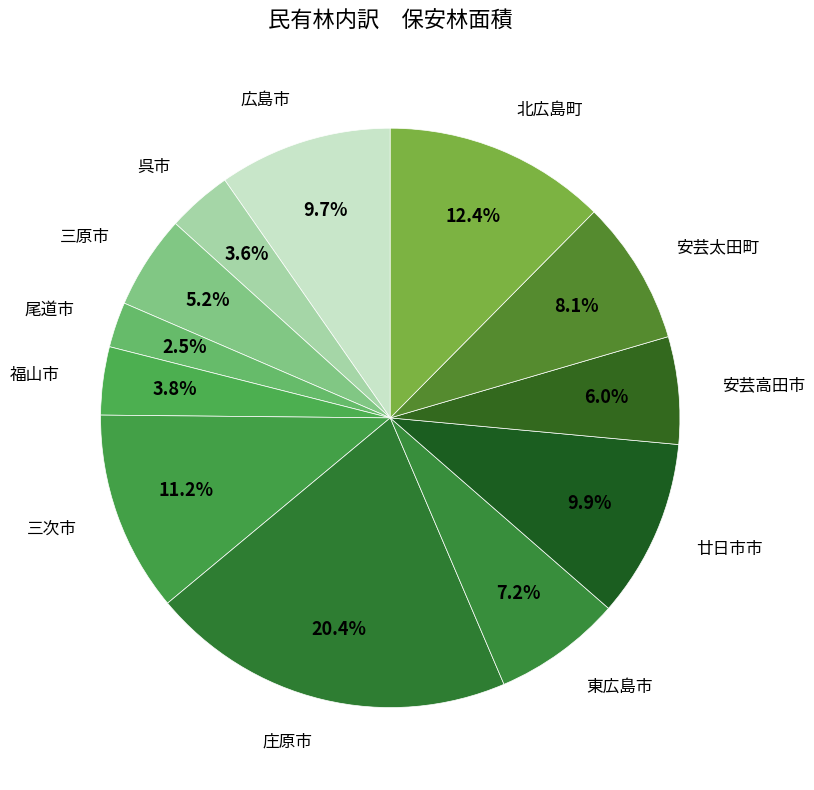

Does any single category account for the majority?

No